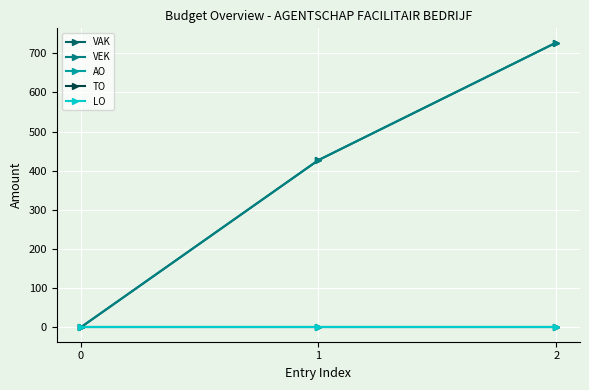

Does the chart have visible grid lines?

Yes